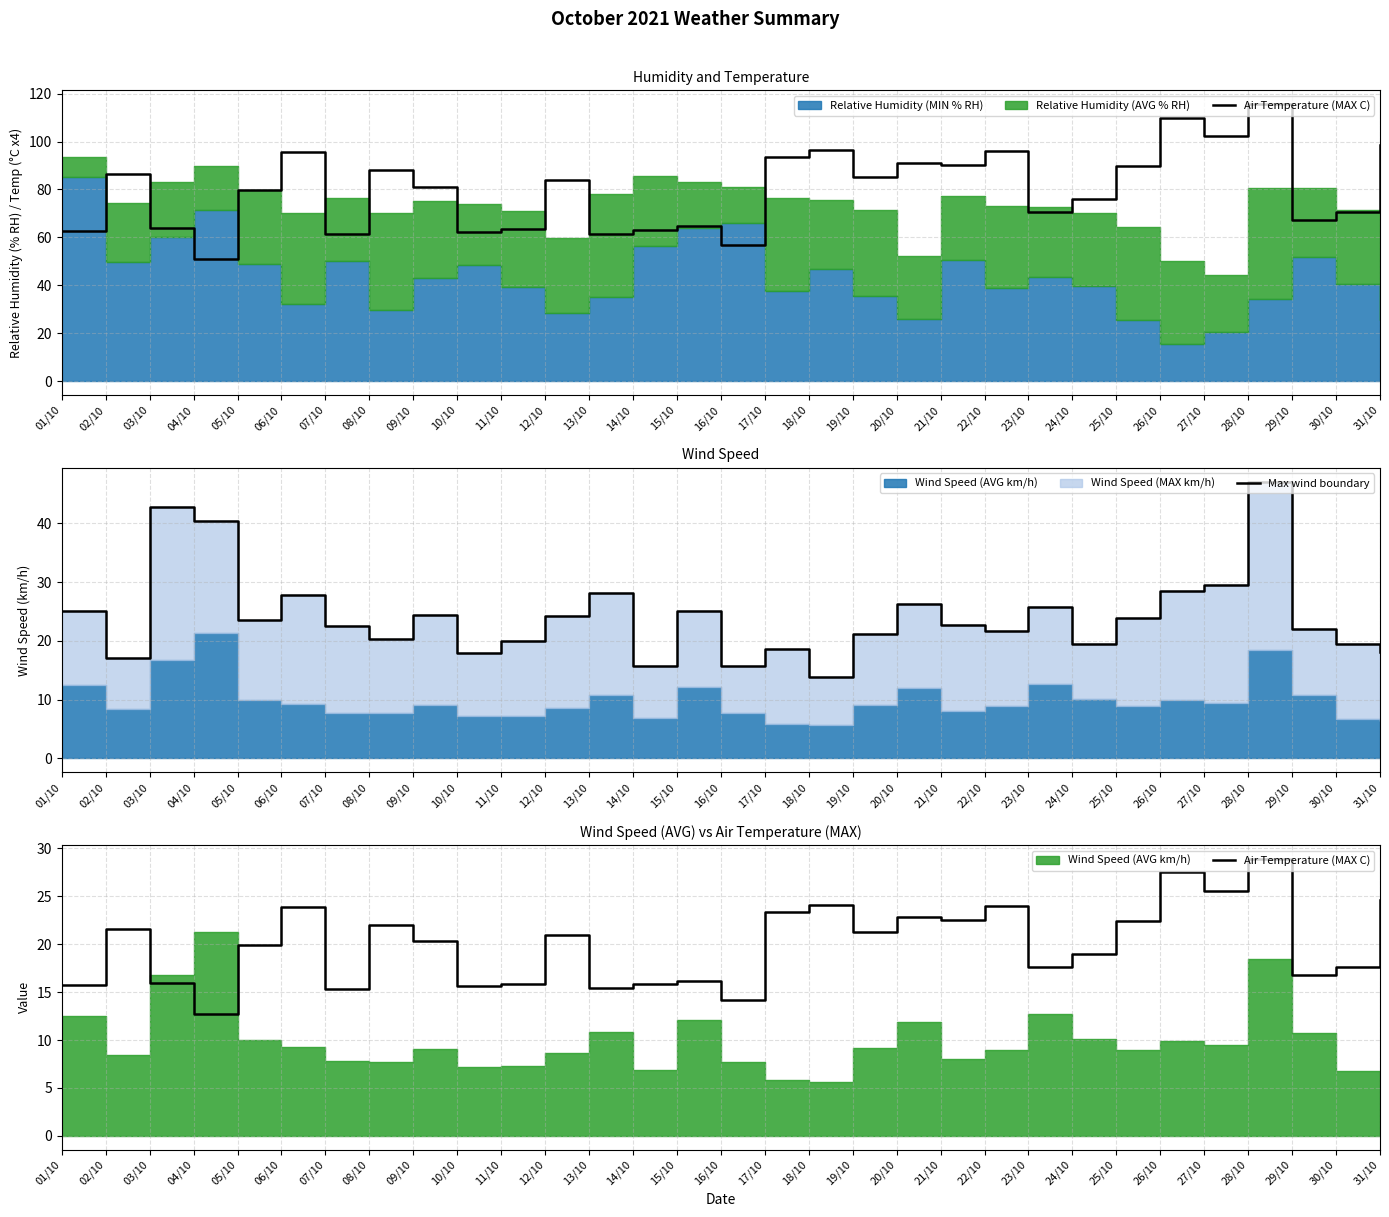

How many categories are shown in the chart?

31